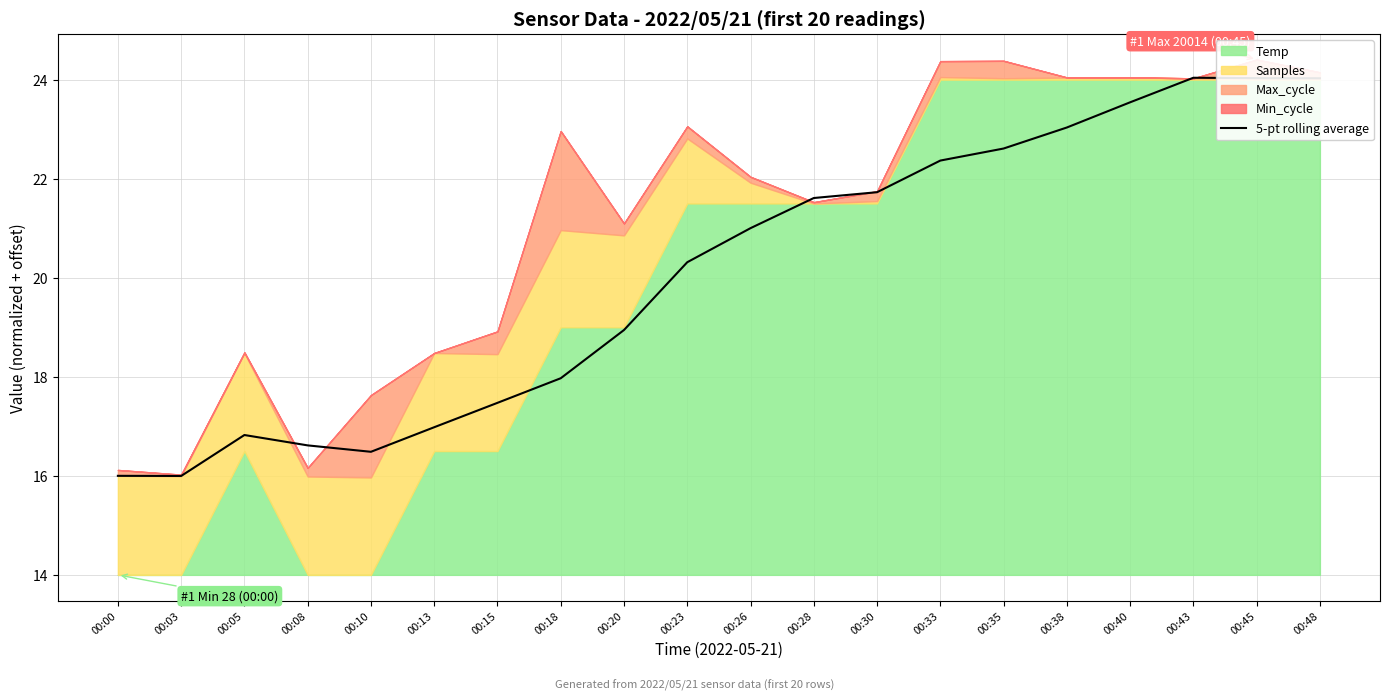

True or false: the data shows 25.7 at 00:08.

False